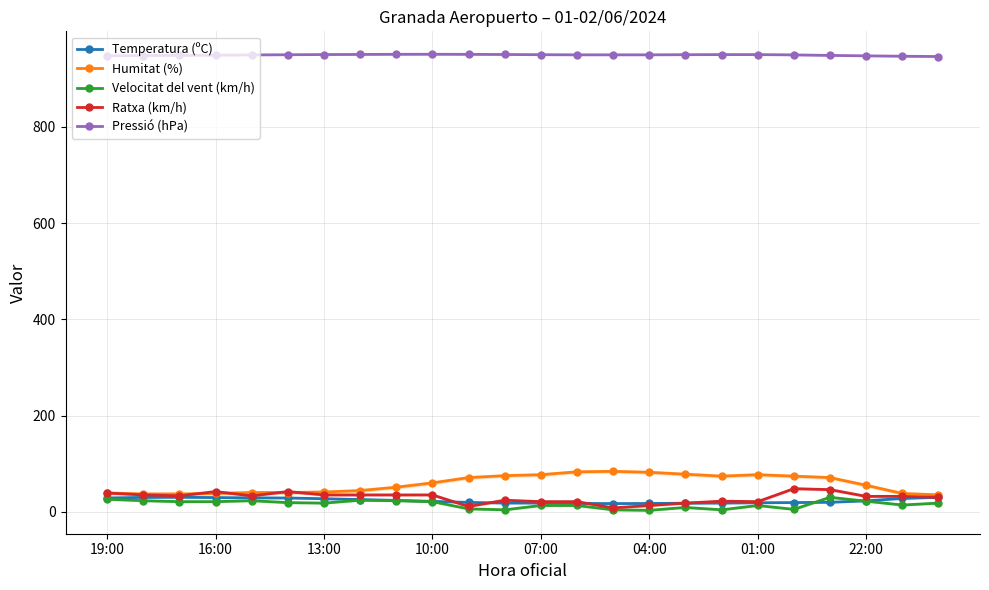

How many data points does each series have?

24